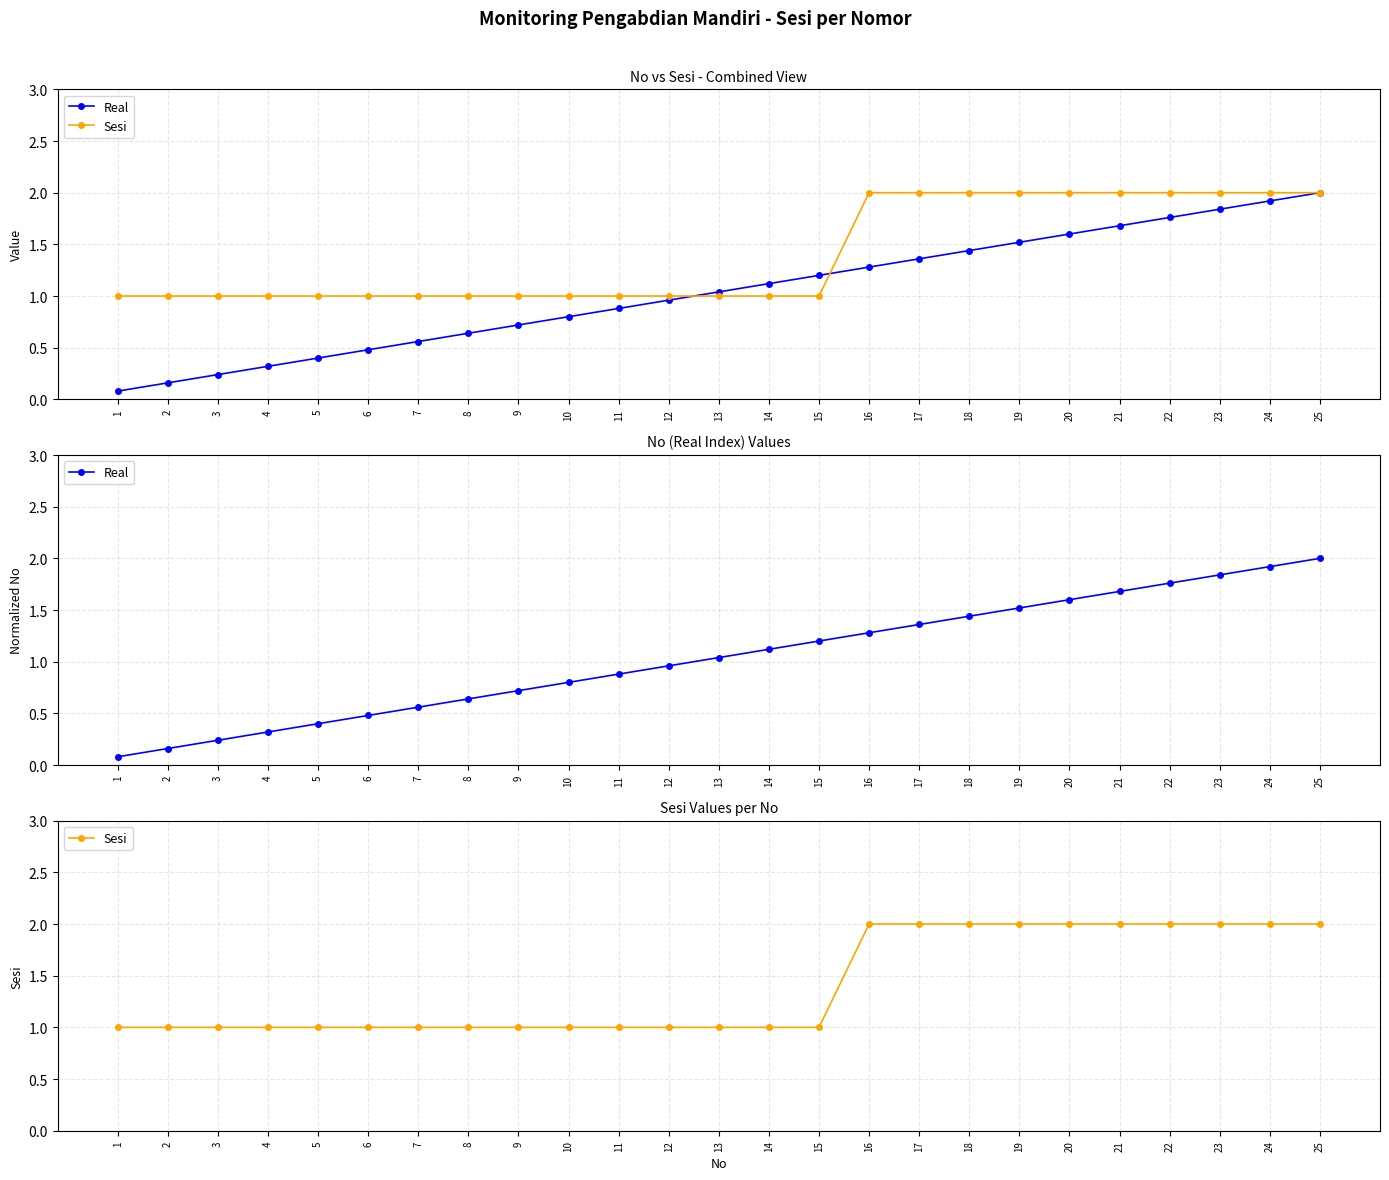

At which label is Sesi closest to 1?

1